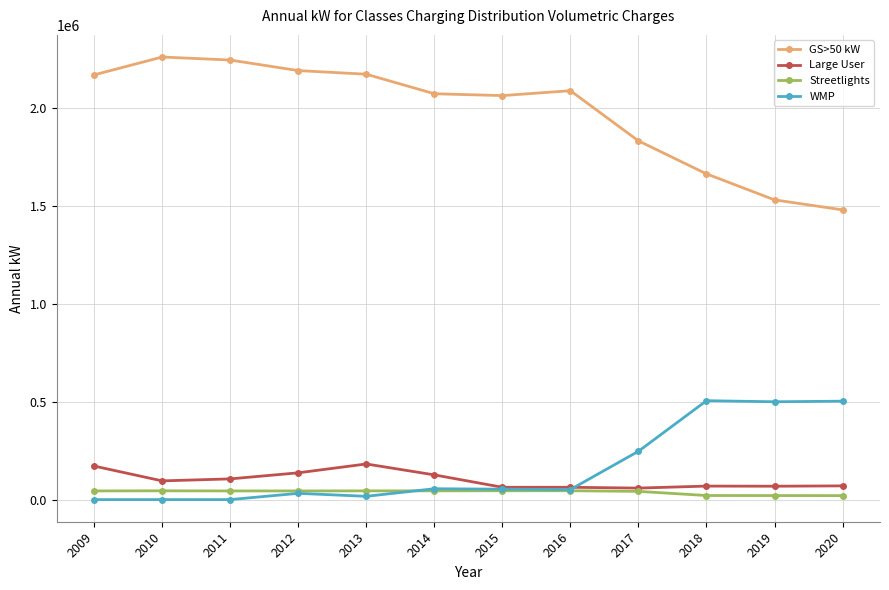

How many categories are shown in the chart?

12